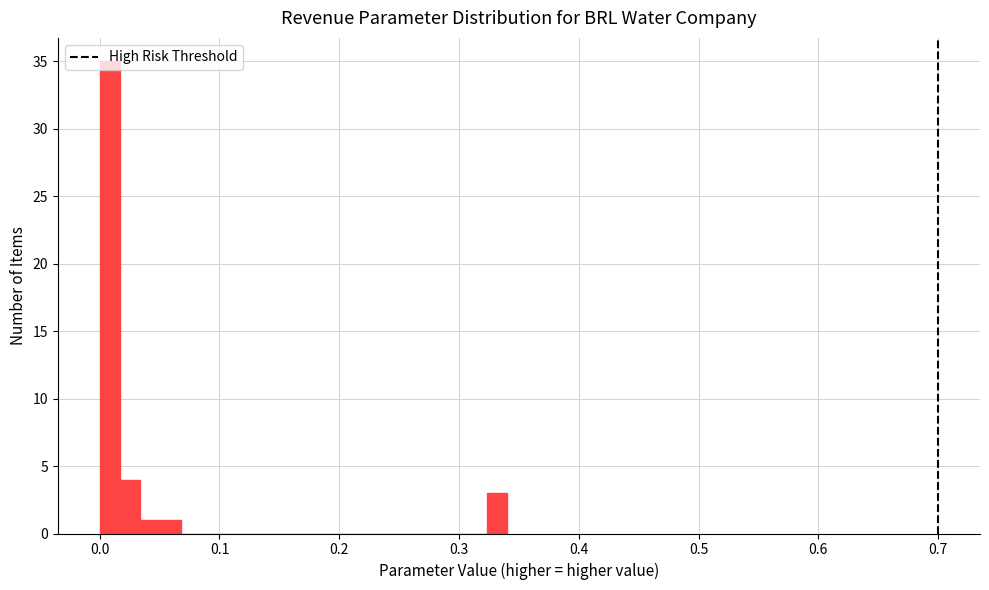

Around what value on the x-axis is the tallest bar? Give the approximate position of its centre, as read against the axis.

0.01